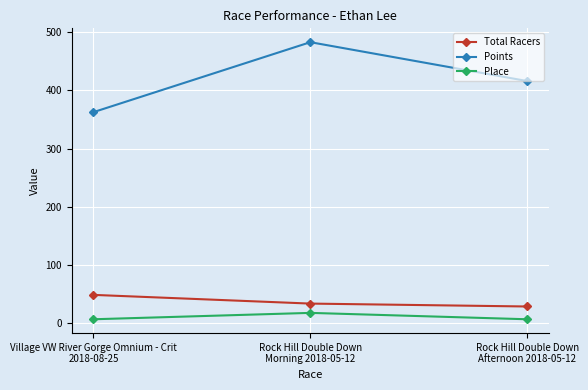

What position from the left is Village VW River Gorge Omnium - Crit
2018-08-25?

1